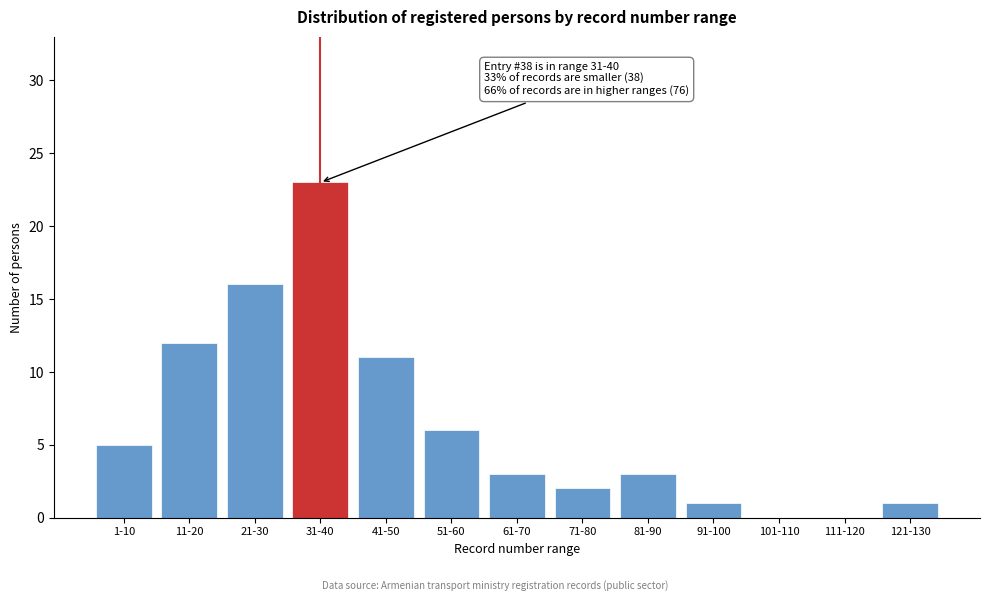

Reading left to right, what are all the values shown in this chart?

1-10=5	11-20=12	21-30=16	31-40=23	41-50=11	51-60=6	61-70=3	71-80=2	81-90=3	91-100=1	101-110=0	111-120=0	121-130=1